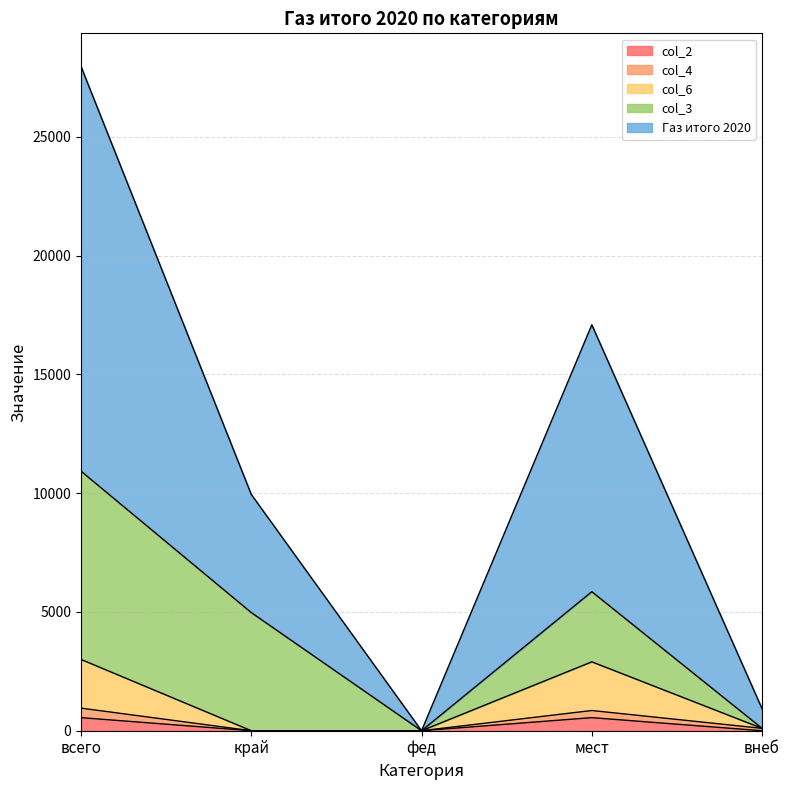

How many values in Газ итого 2020 are above zero?

4